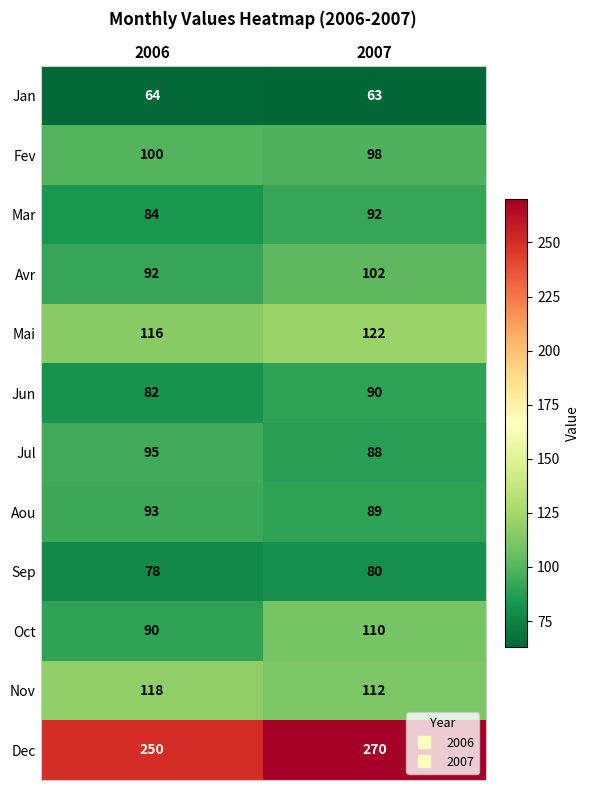

What is the spread (max minus min) of values at 2006?

186